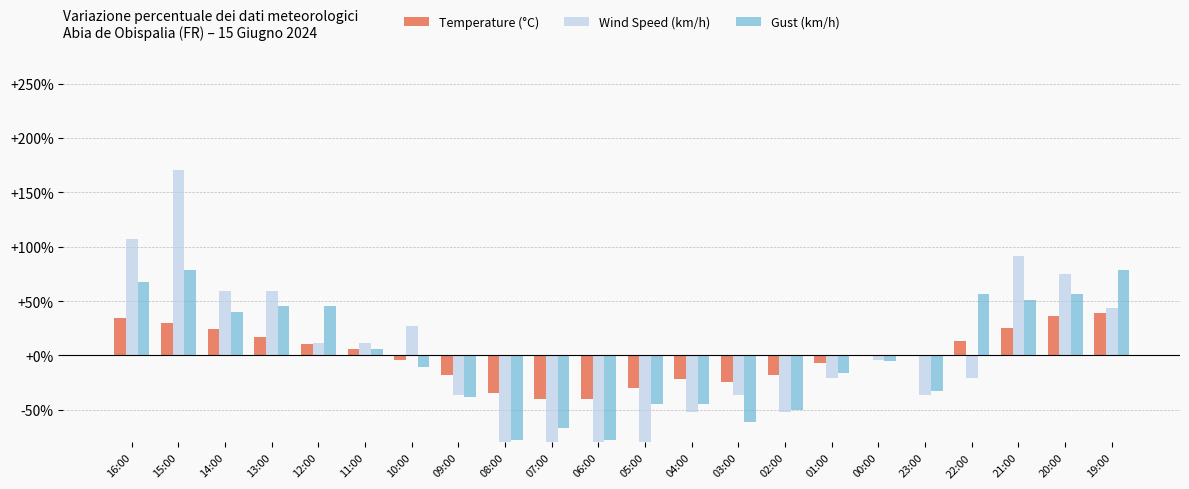

Between 14:00 and 13:00, which series saw the biggest shift?

Temperature (°C)